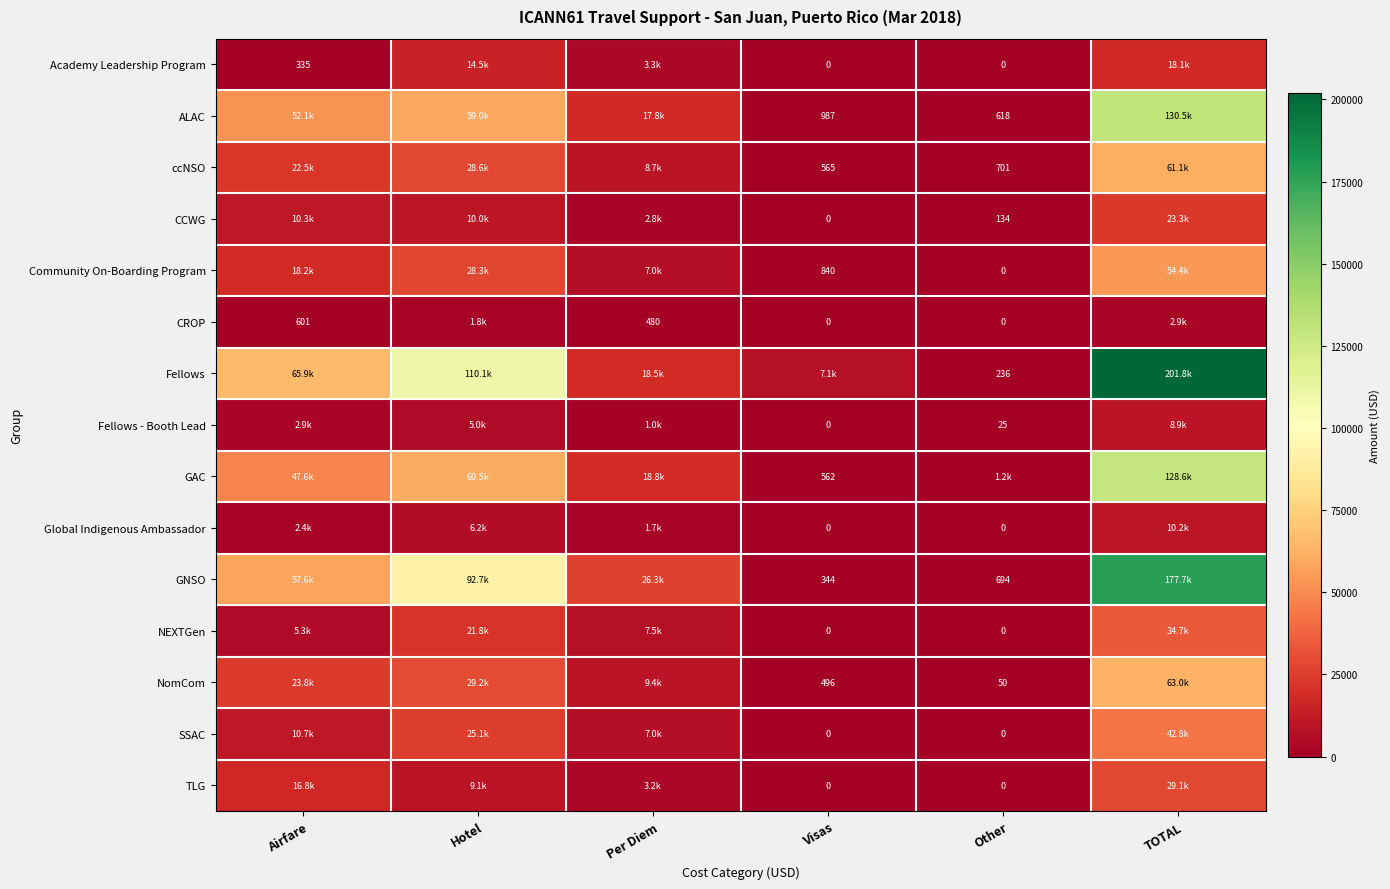

Is the value of GAC at Visas greater than the value of CCWG at Other?

Yes